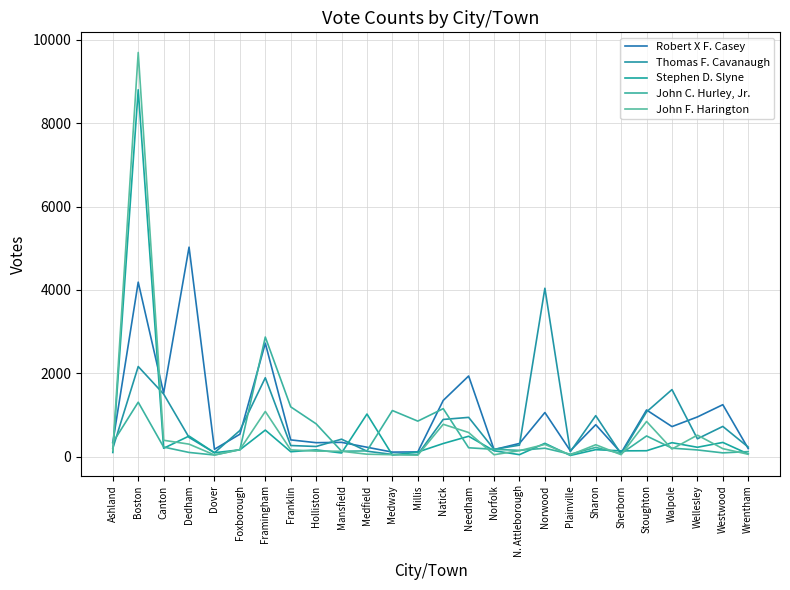

The value of John F. Harington at Boston is 9693. True or false?

True